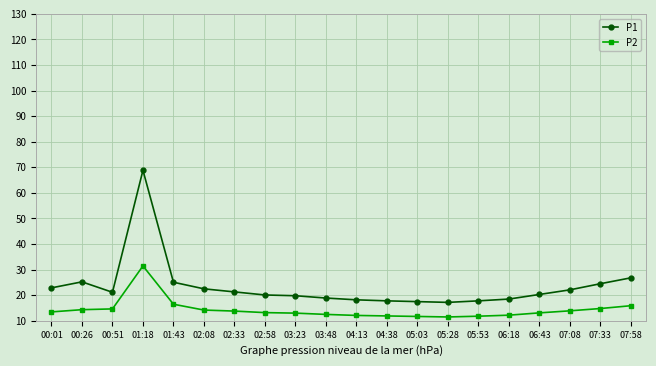

At which label is P1 closest to 43?

07:58